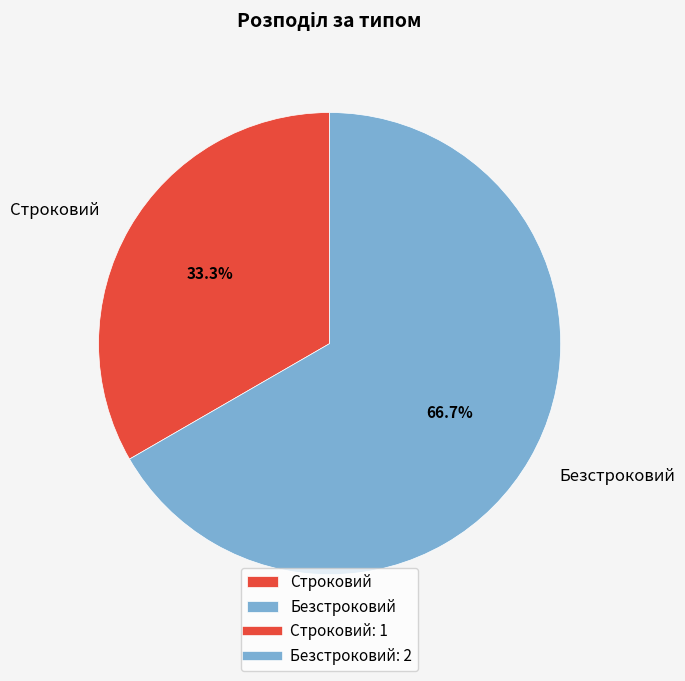

To the nearest percent, what is the average slice percentage?

50%